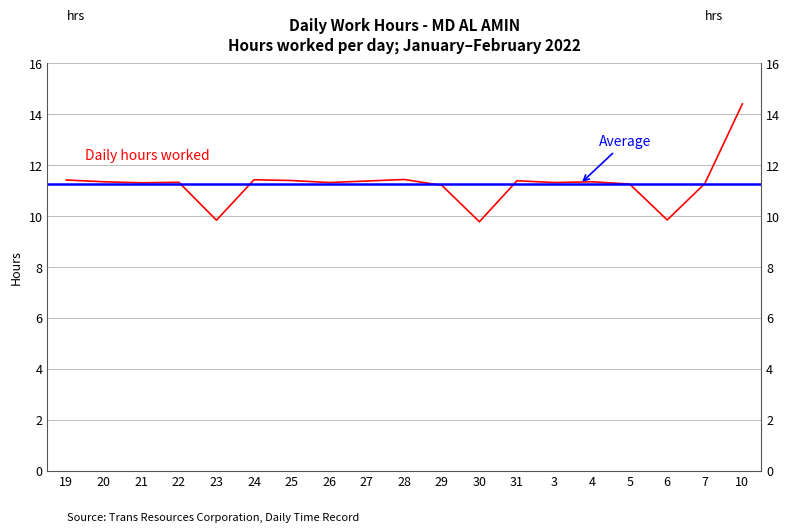

What position from the right is 25?

13